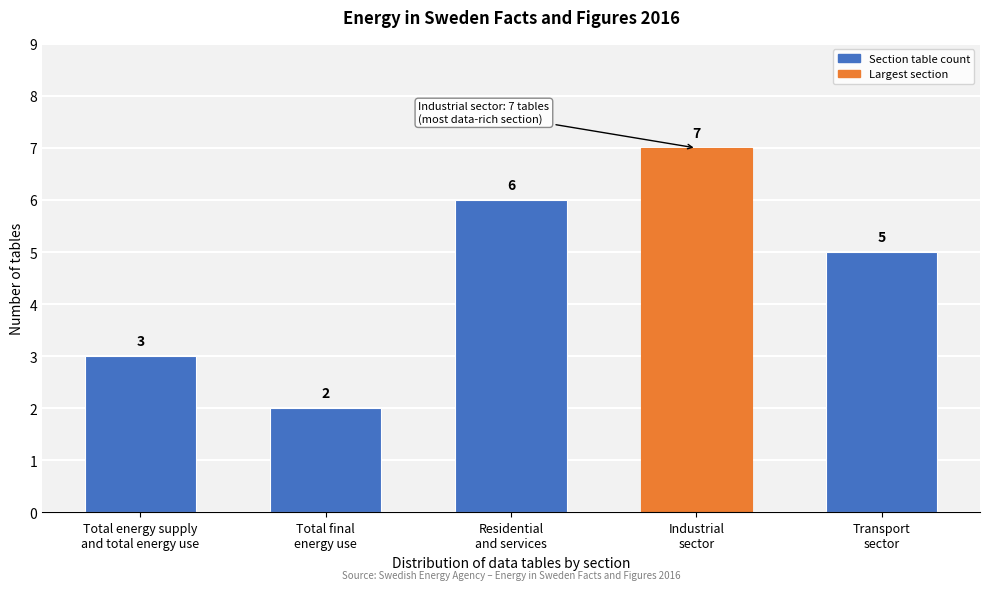

Reading right to left, list all the values displayed in this chart.

5	7	6	2	3